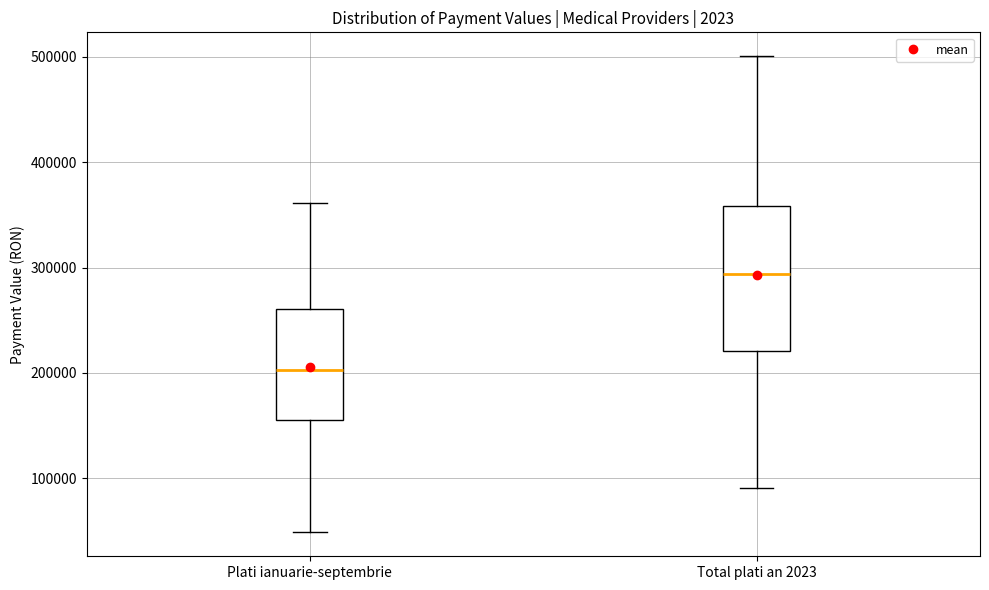

Reading left to right, read every box against the y-axis: the position of its median line, the range the box covers, and the ends of its whiskers. The values are not printed on the chart, so give them approximately, as read against the axis.

Plati ianuarie-septembrie: median 200000, box 160000 to 260000, whiskers 50000 to 360000
Total plati an 2023: median 290000, box 220000 to 360000, whiskers 90000 to 500000